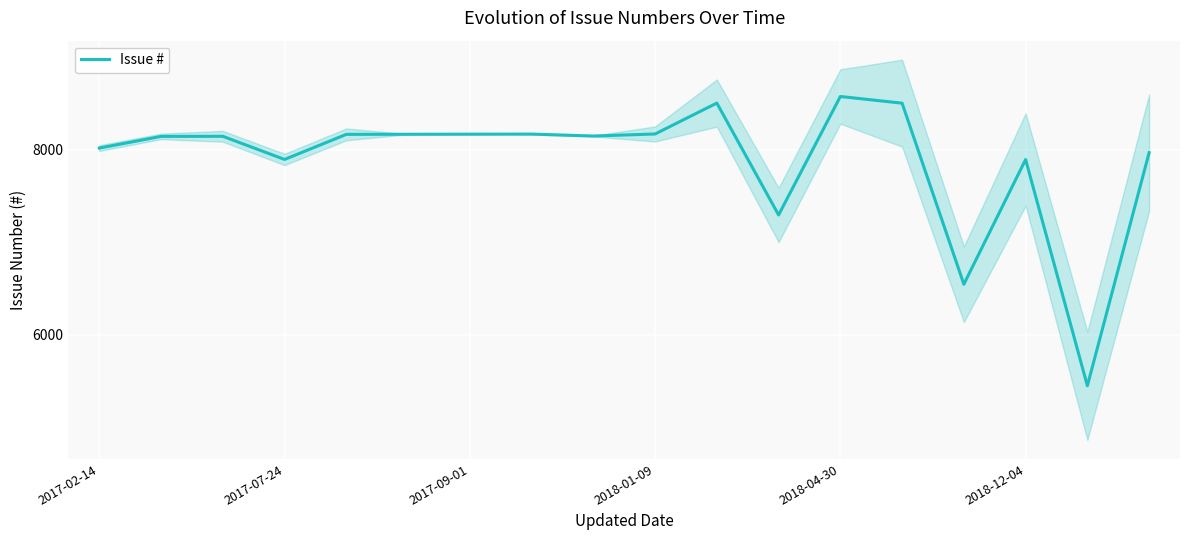

What is the maximum value shown in the chart?

8576